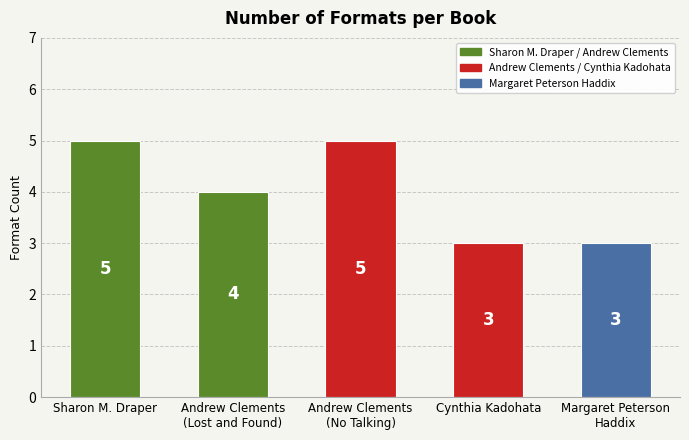

How many values exceed 4?

2